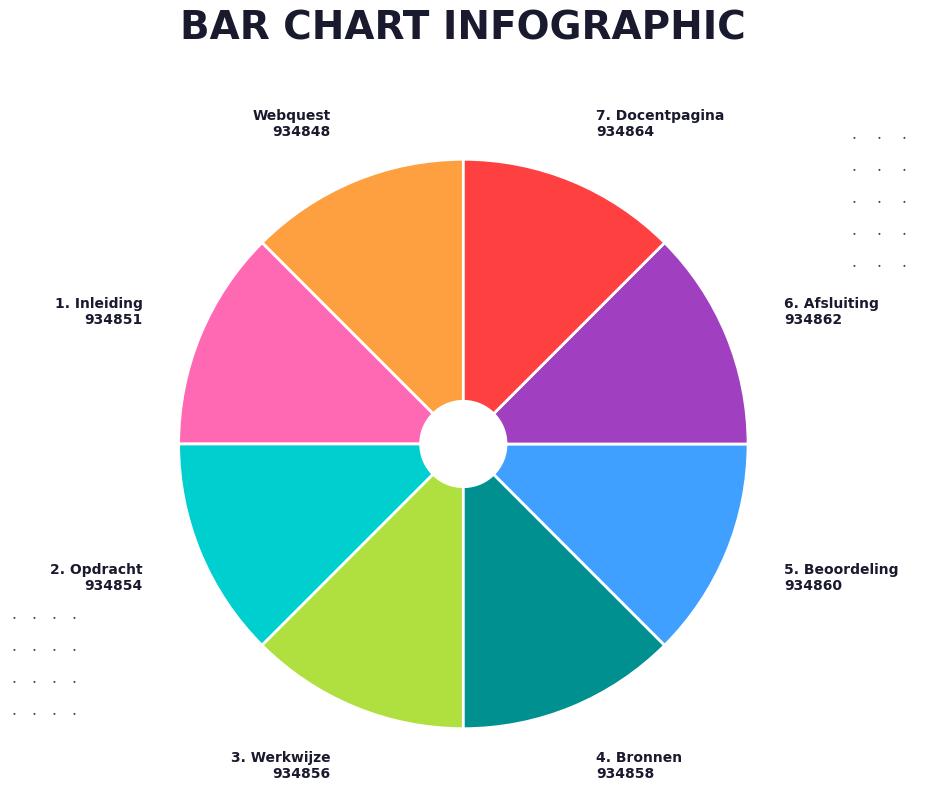

Combined, do 5. Beoordeling and 1. Inleiding account for over 50%?

No